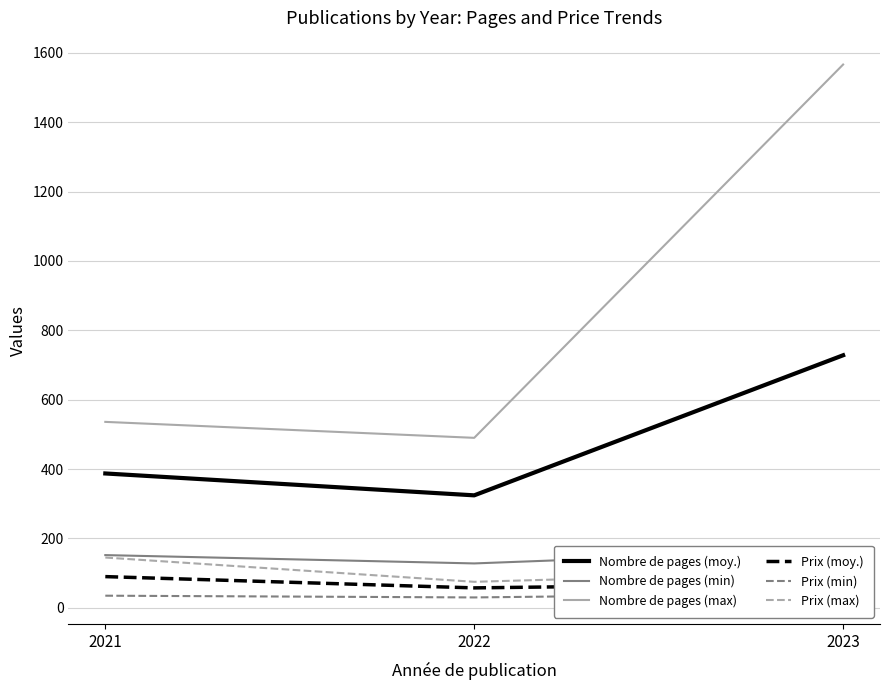

What is the spread (max minus min) of values at 2023?

1524.0